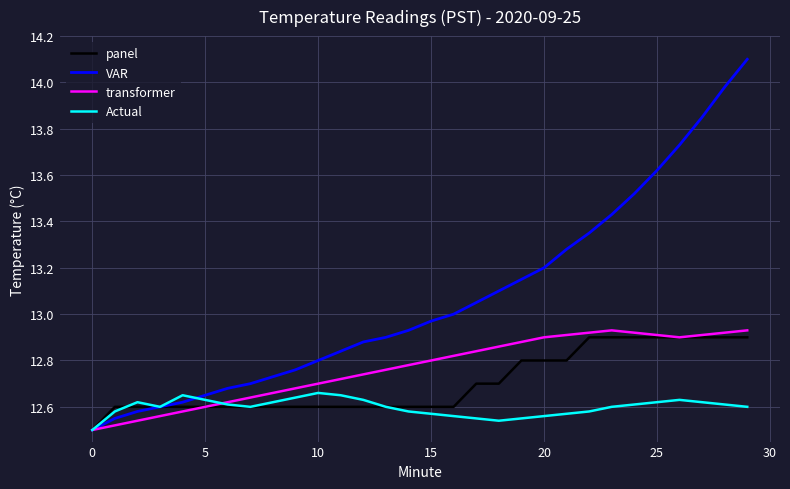

Which series has the widest spread of values?

VAR